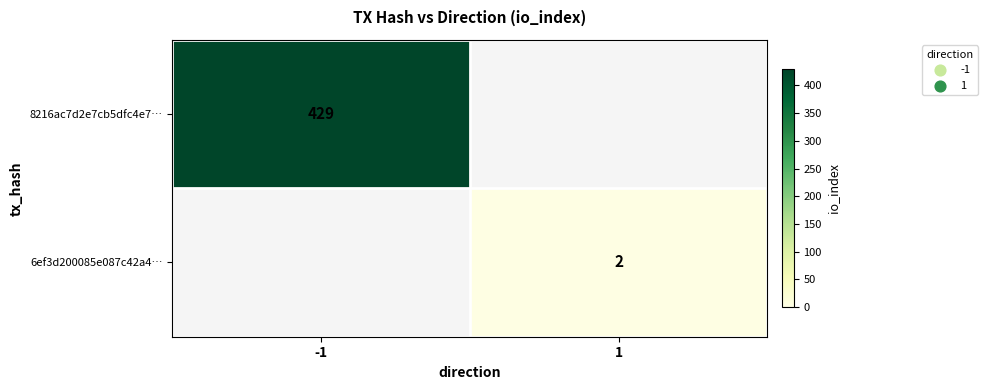

Is the value of 6ef3d200085e087c42a4… at 1 greater than the value of 8216ac7d2e7cb5dfc4e7… at -1?

No